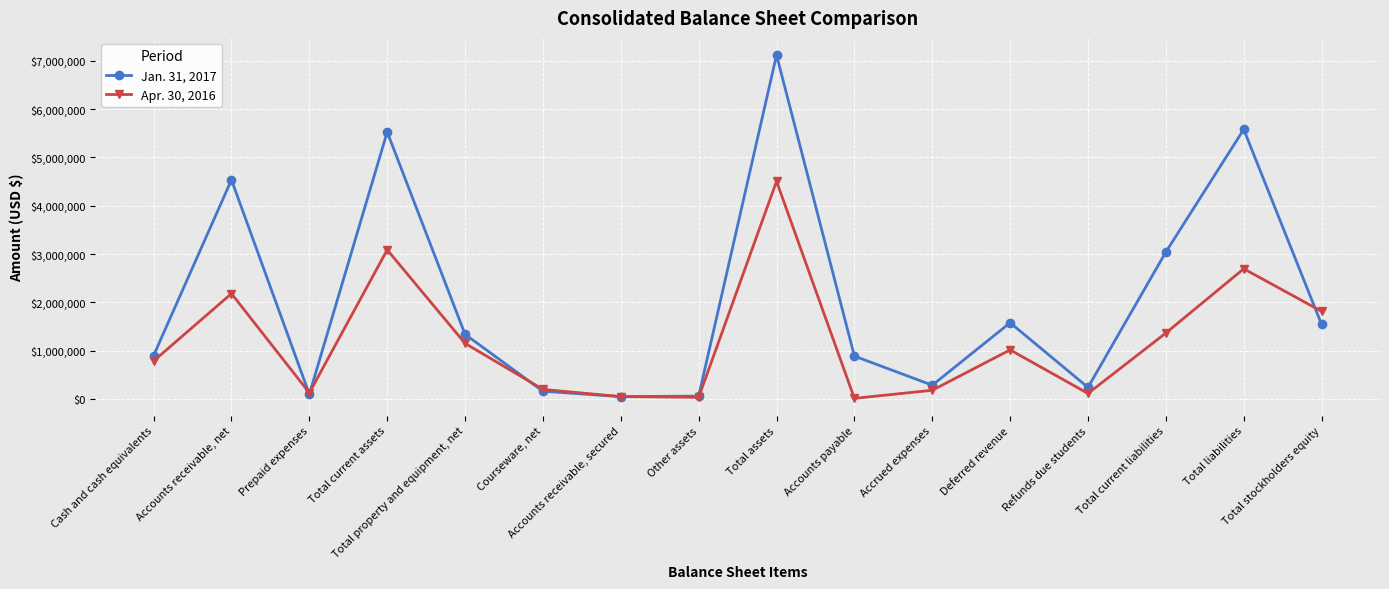

List the series in order of their overall mean, highest first.

Jan. 31, 2017, Apr. 30, 2016